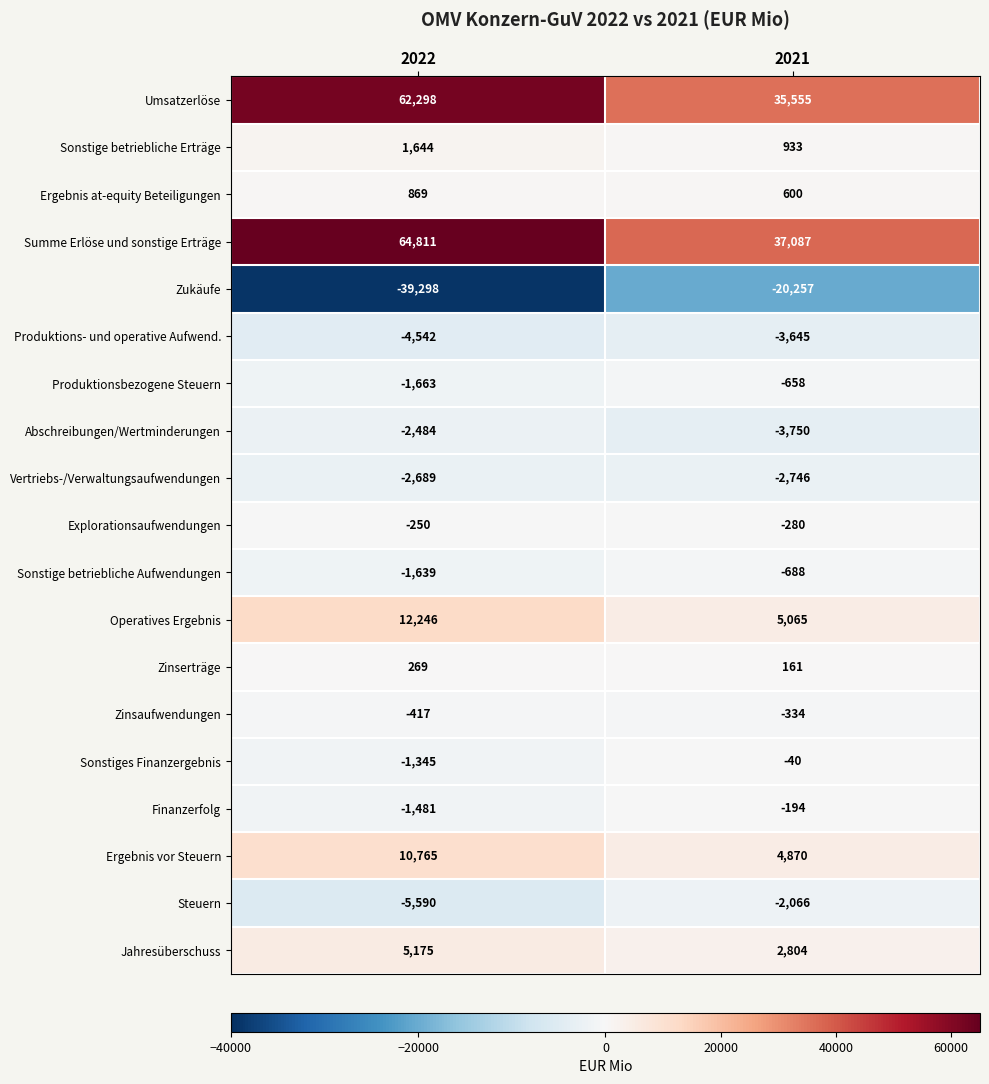

Count the number of data series in this chart.

19